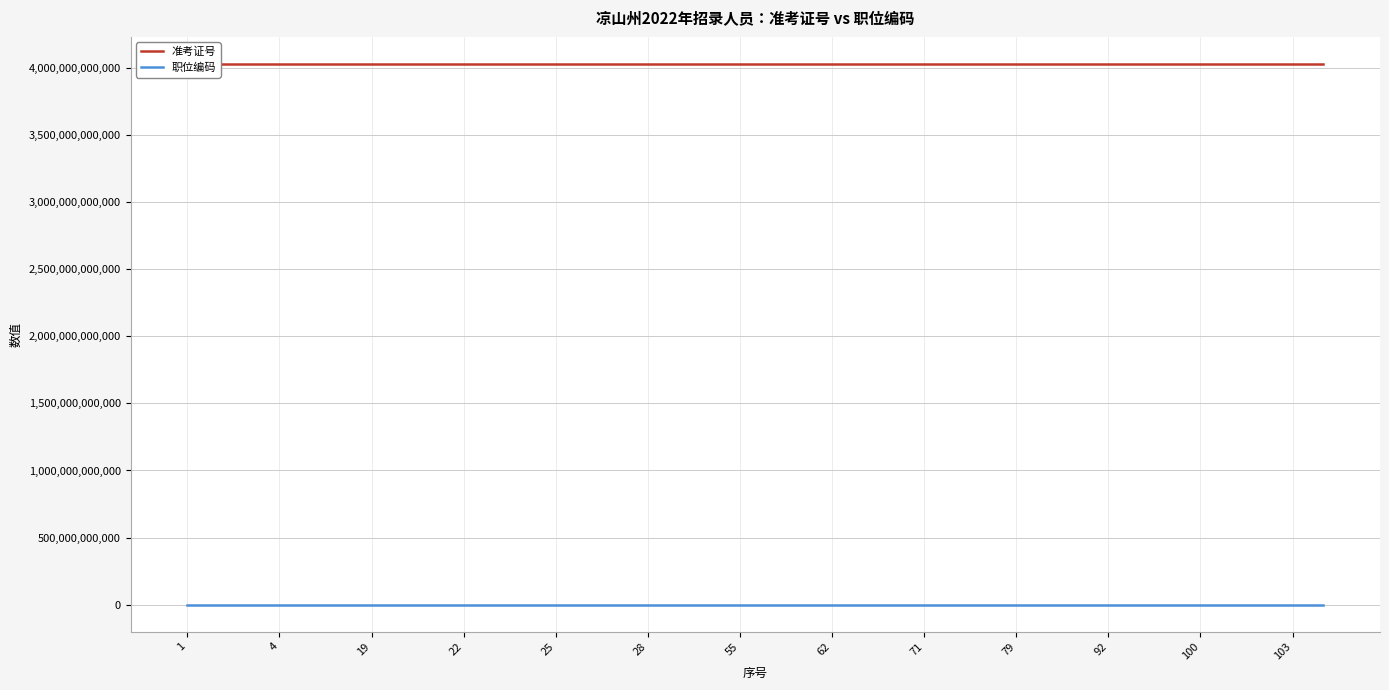

Does the chart display data point markers on the line(s)?

No